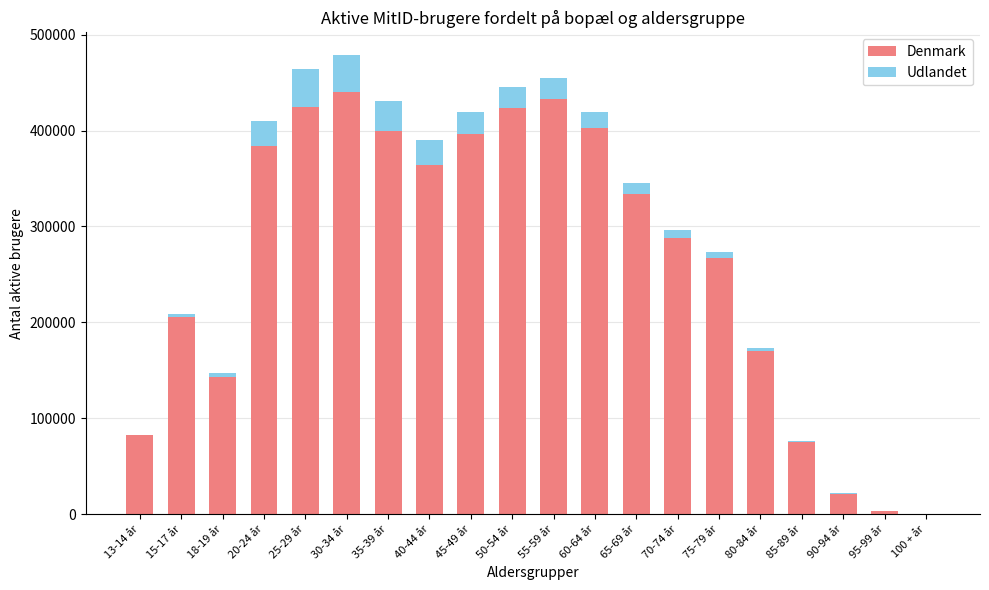

What is the maximum value for Denmark?

439741